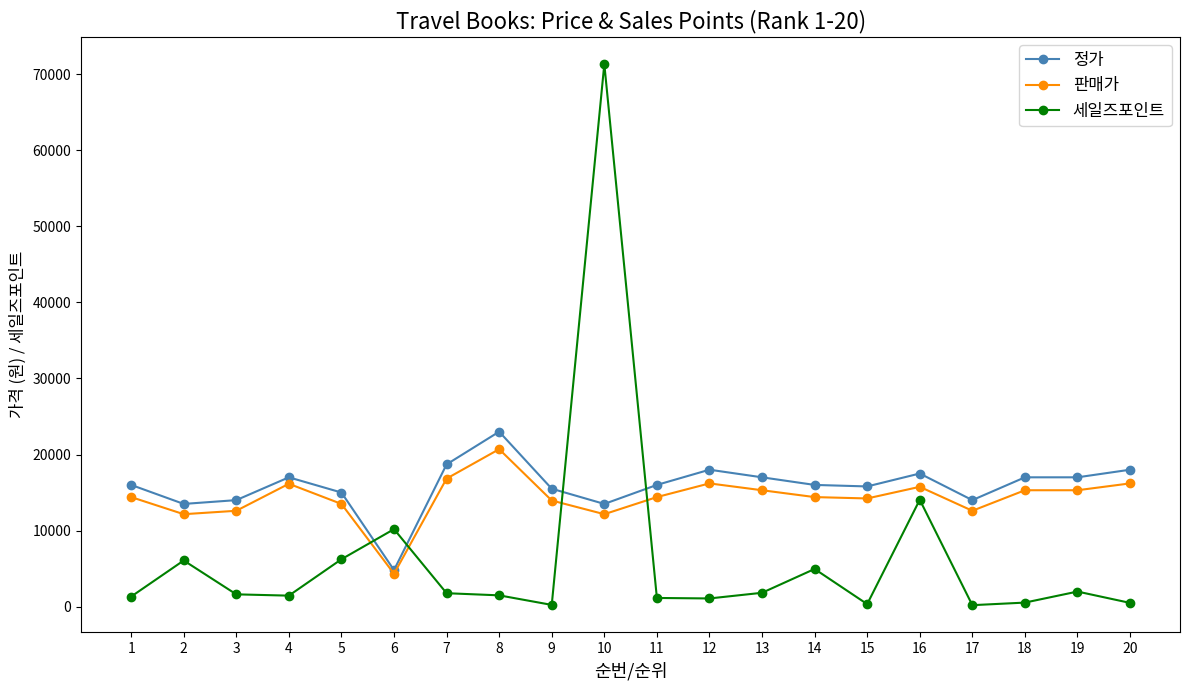

What value does the 판매가 series have at 7?

16830